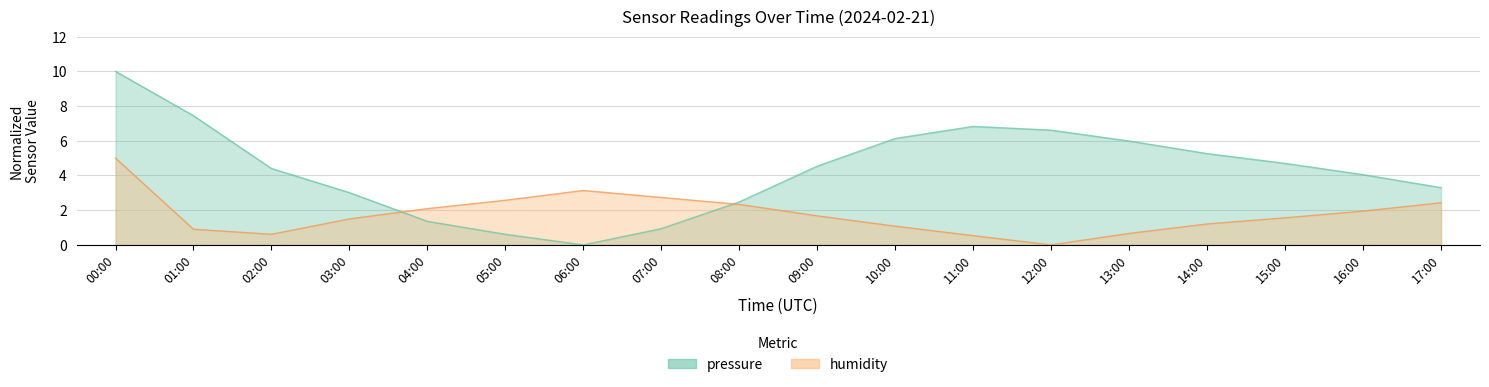

In humidity, how many points are lower than both neighbors (excluding endpoints)?

2